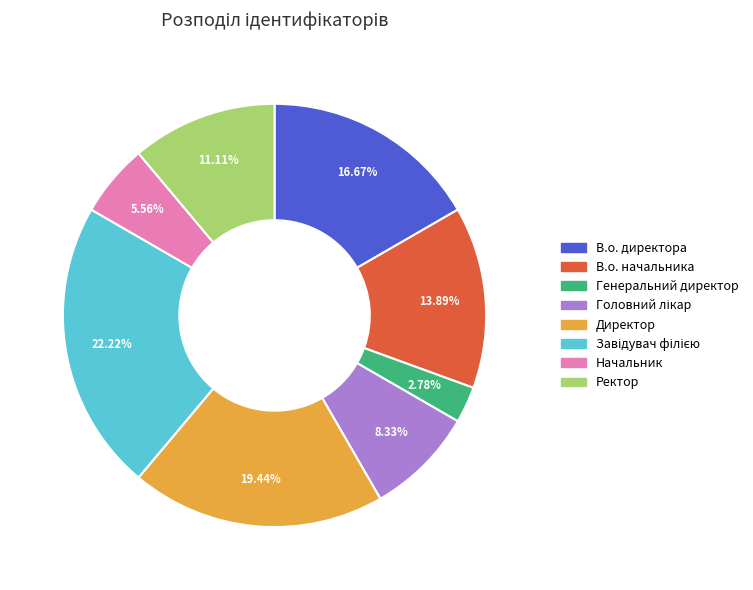

To the nearest percent, what is the average slice percentage?

12%